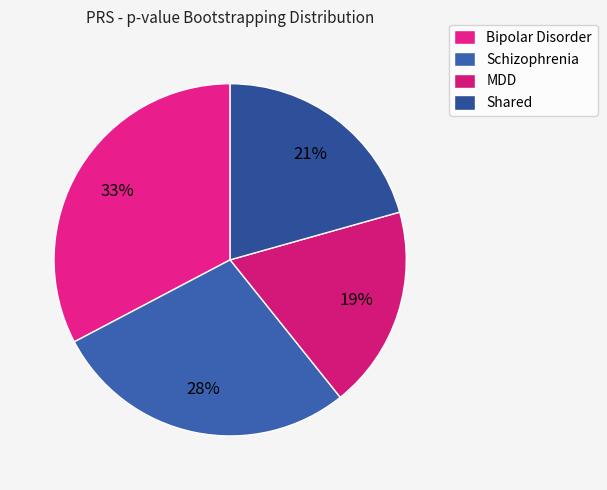

To the nearest percent, what is the difference between the largest and smallest slice percentages?

14%